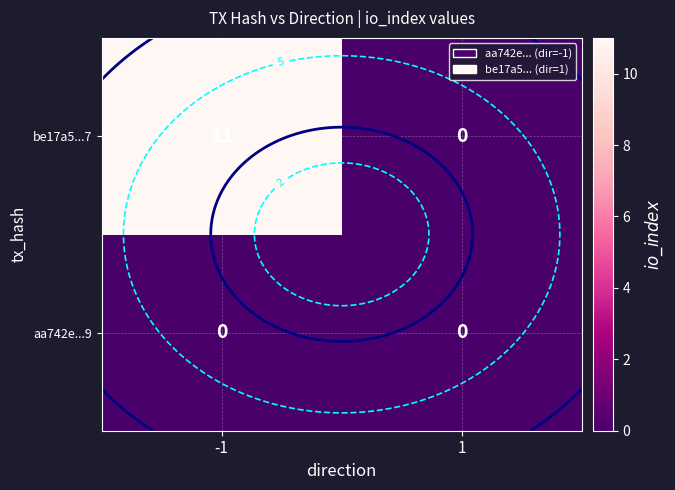

At which category is the sum across all series the highest?

-1